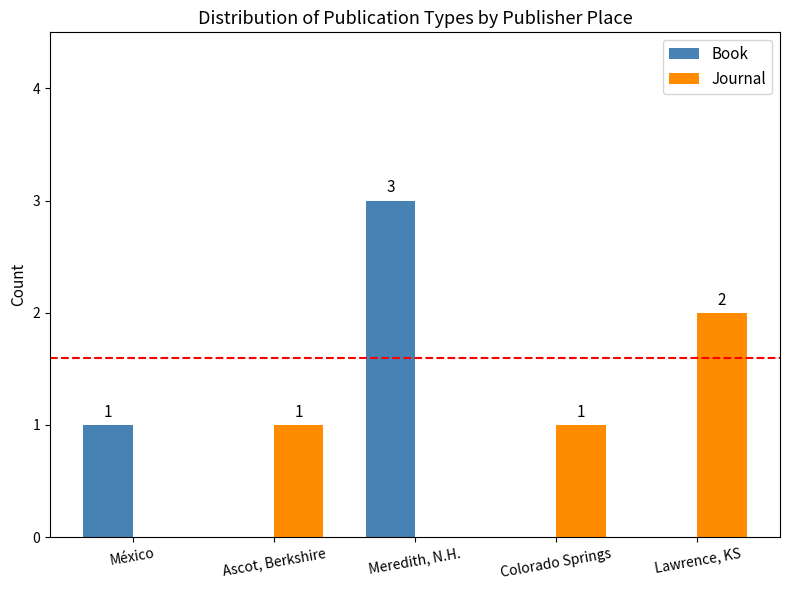

Which category has the highest value across all series?

Meredith, N.H.